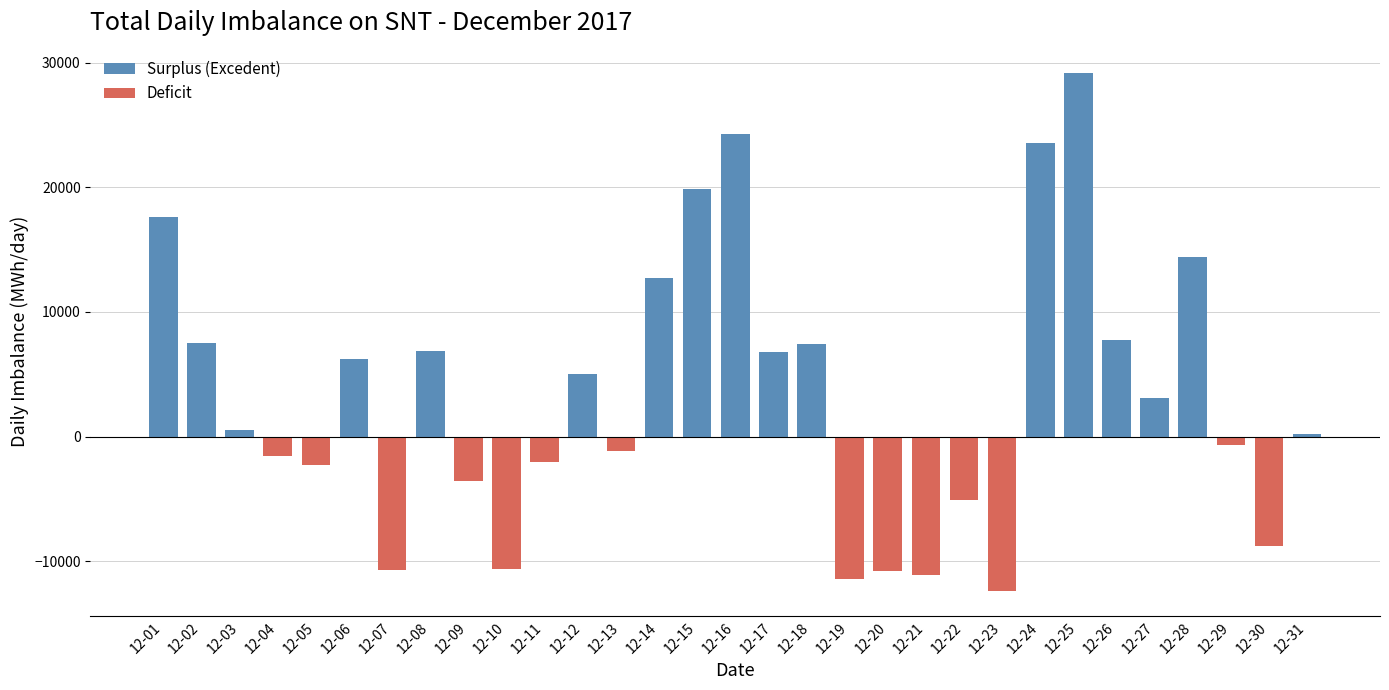

What is the difference between the values at 12-26 and 12-14?

5018.1